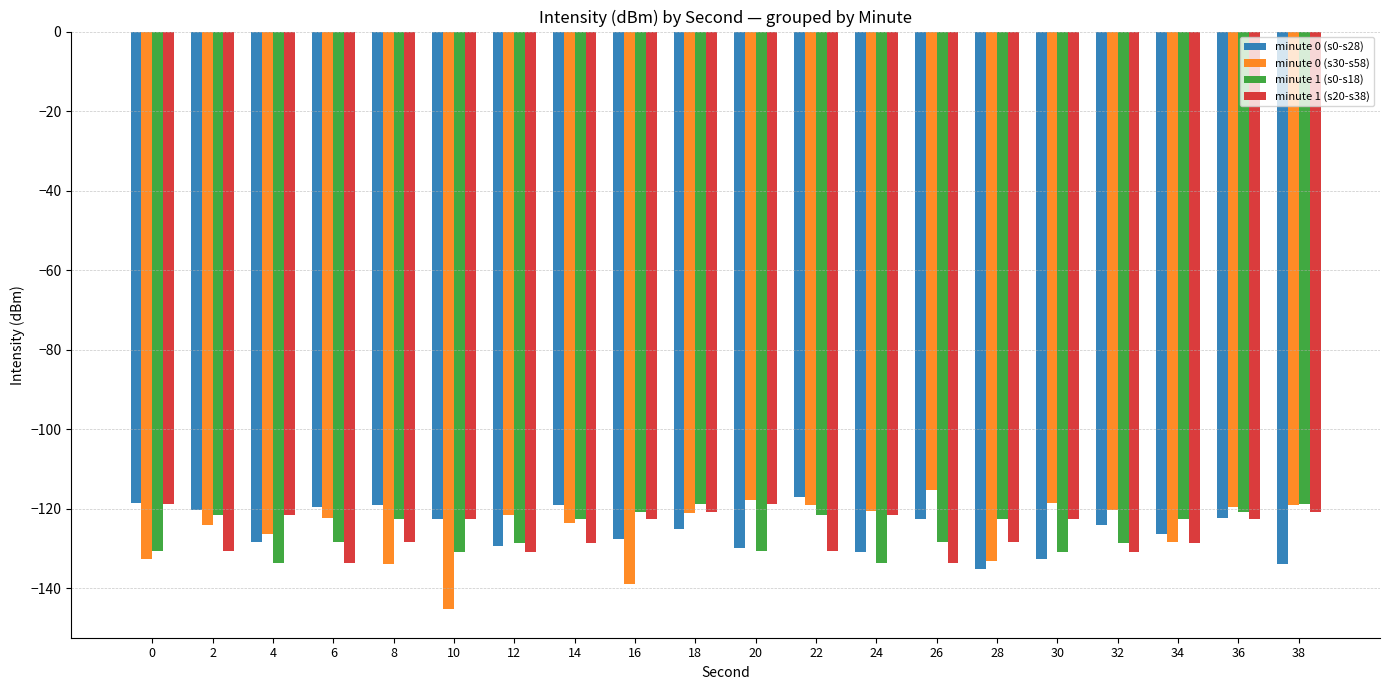

What is the difference between the maximum and second lowest values in the minute 0 (s0-s28) series?

16.8